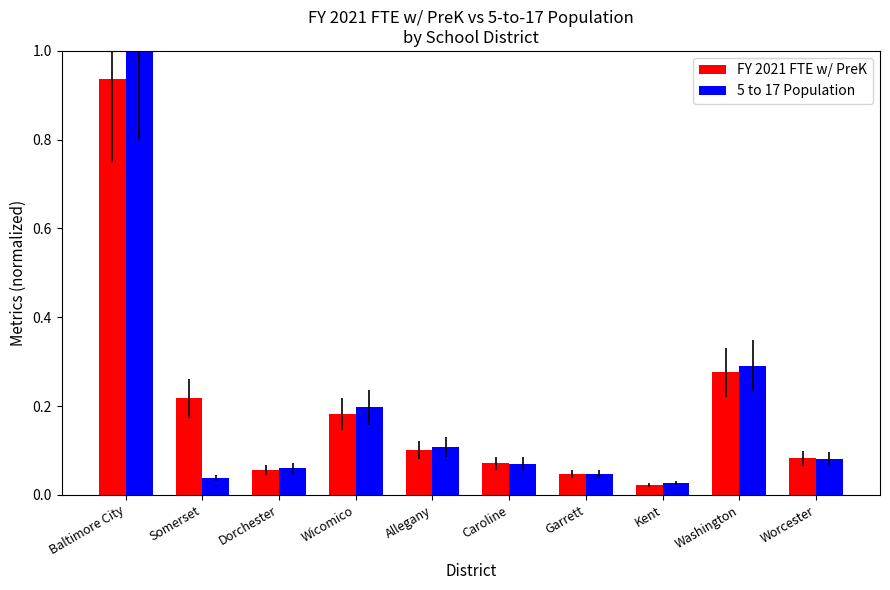

What are all the series names shown in the legend?

FY 2021 FTE w/ PreK, 5 to 17 Population